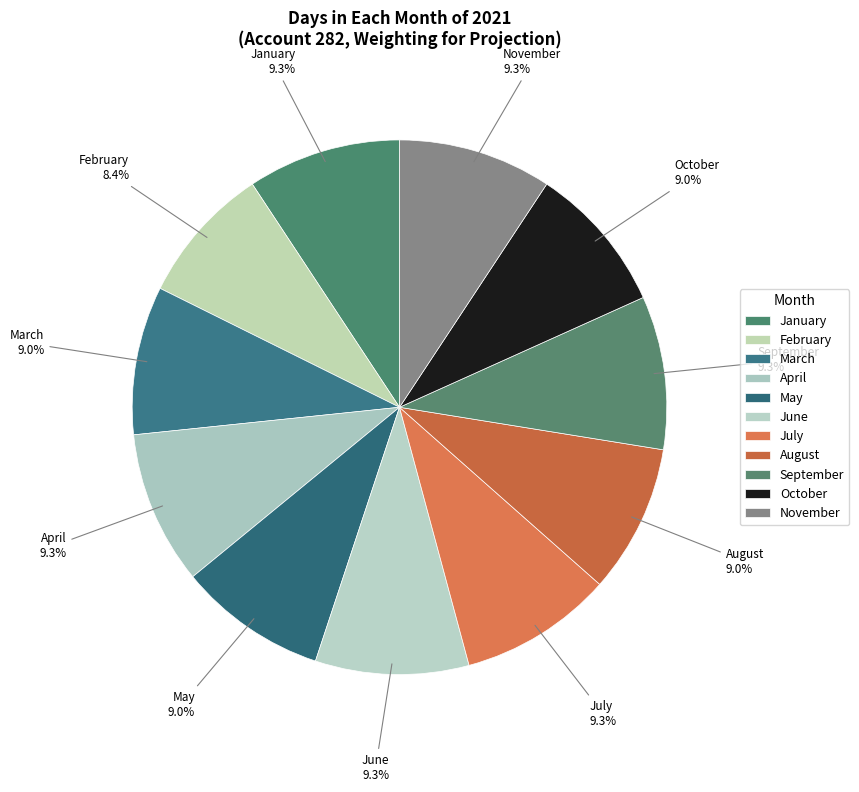

Which has a higher value, August or January?

January